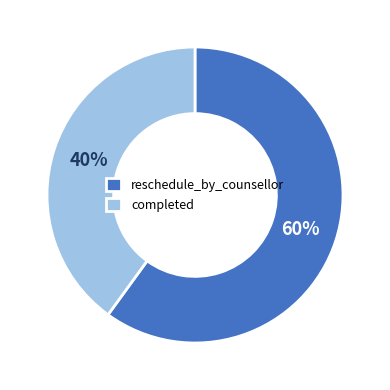

To the nearest percent, what is the difference between the largest and smallest slice percentages?

20%